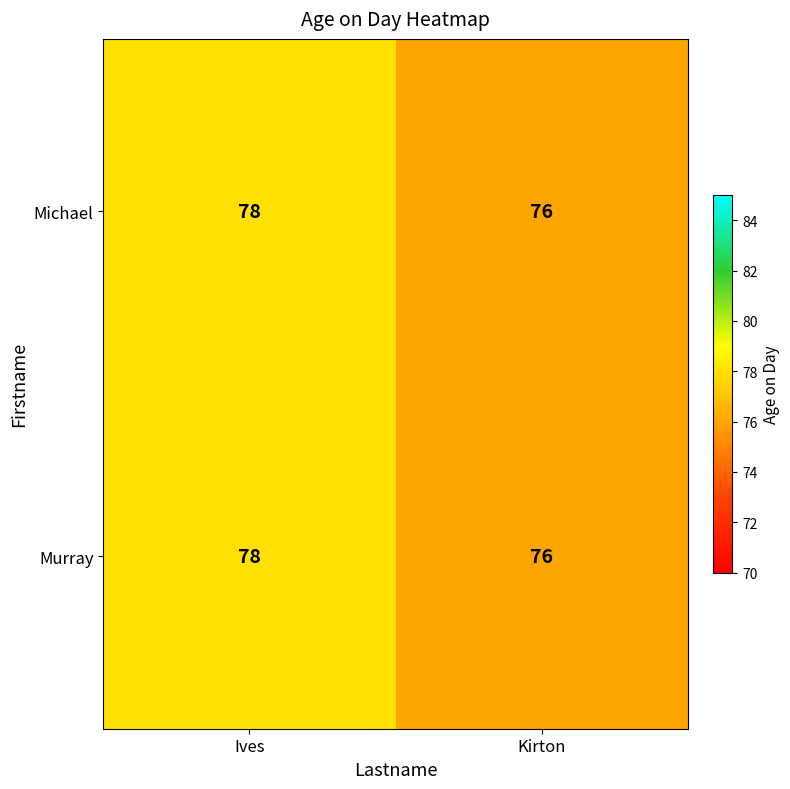

Reading right to left, extract all data points from this chart.

Michael: 76	78
Murray: 76	78